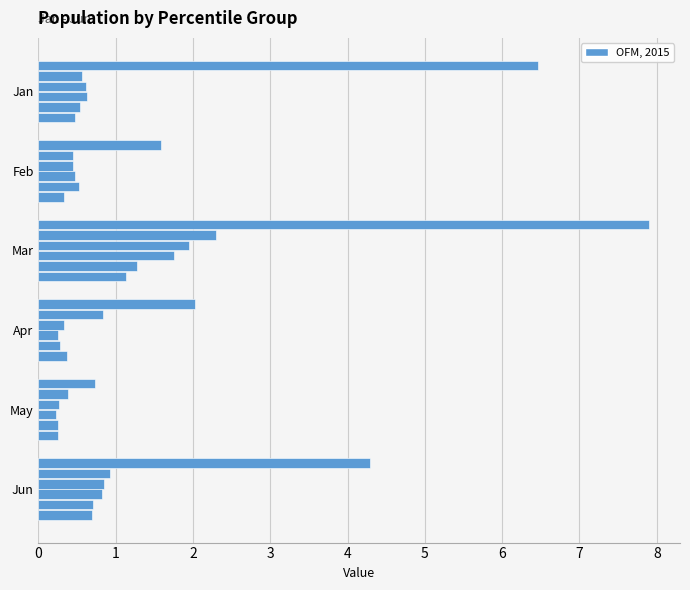

Reading right to left, transcribe all the data shown in this chart.

pct05: 4.3	0.7	2.0	7.9	1.6	6.5
pct15: 0.9	0.4	0.8	2.3	0.5	0.6
pct25: 0.9	0.3	0.3	2.0	0.4	0.6
pct35: 0.8	0.2	0.2	1.7	0.5	0.6
pct45: 0.7	0.3	0.3	1.3	0.5	0.5
pct55: 0.7	0.3	0.4	1.1	0.3	0.5